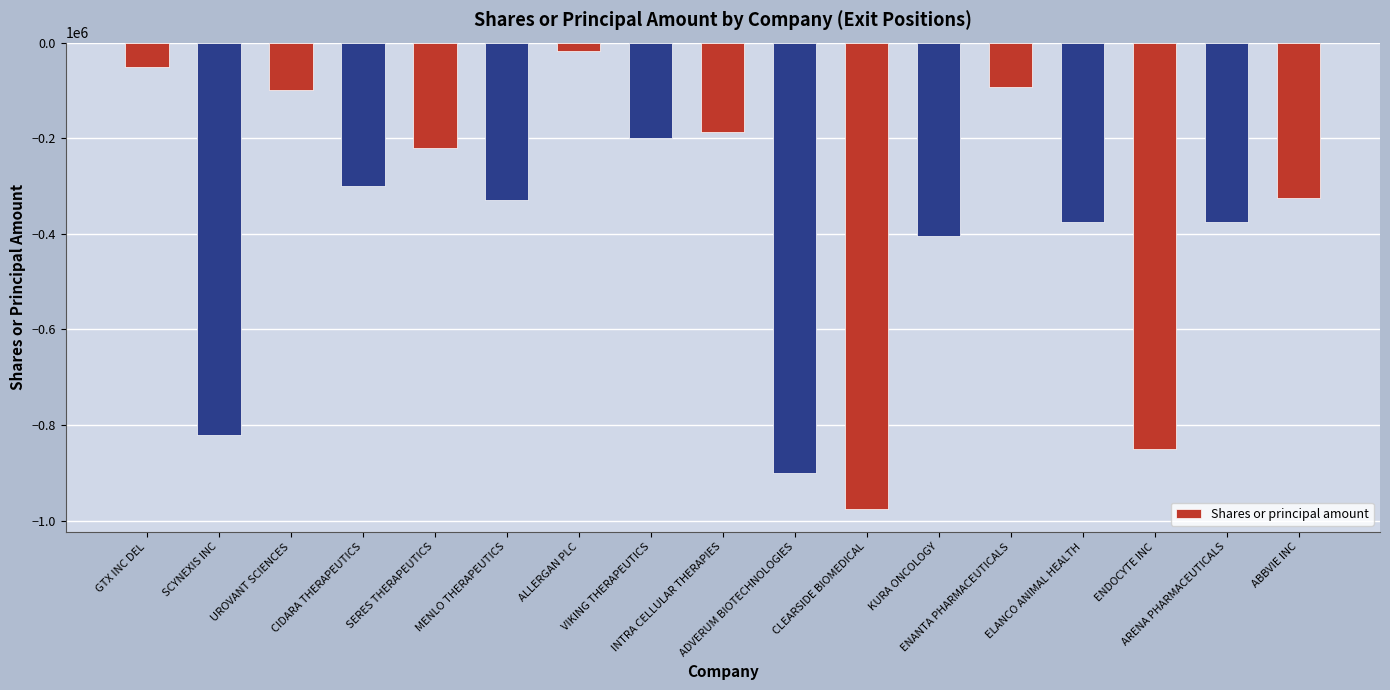

What is the average value?

-383686